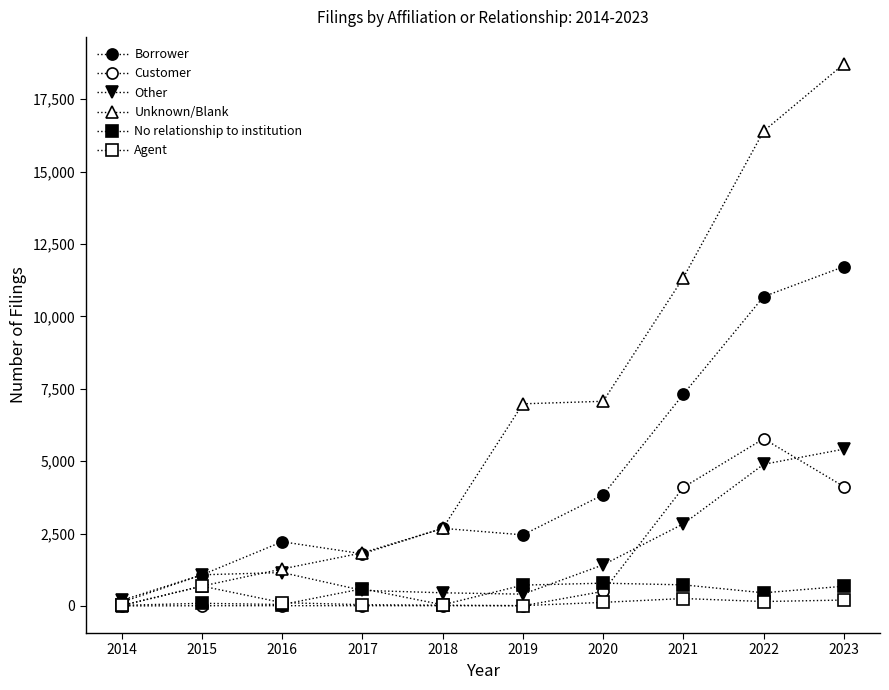

In No relationship to institution, how many points are lower than both neighbors (excluding endpoints)?

3